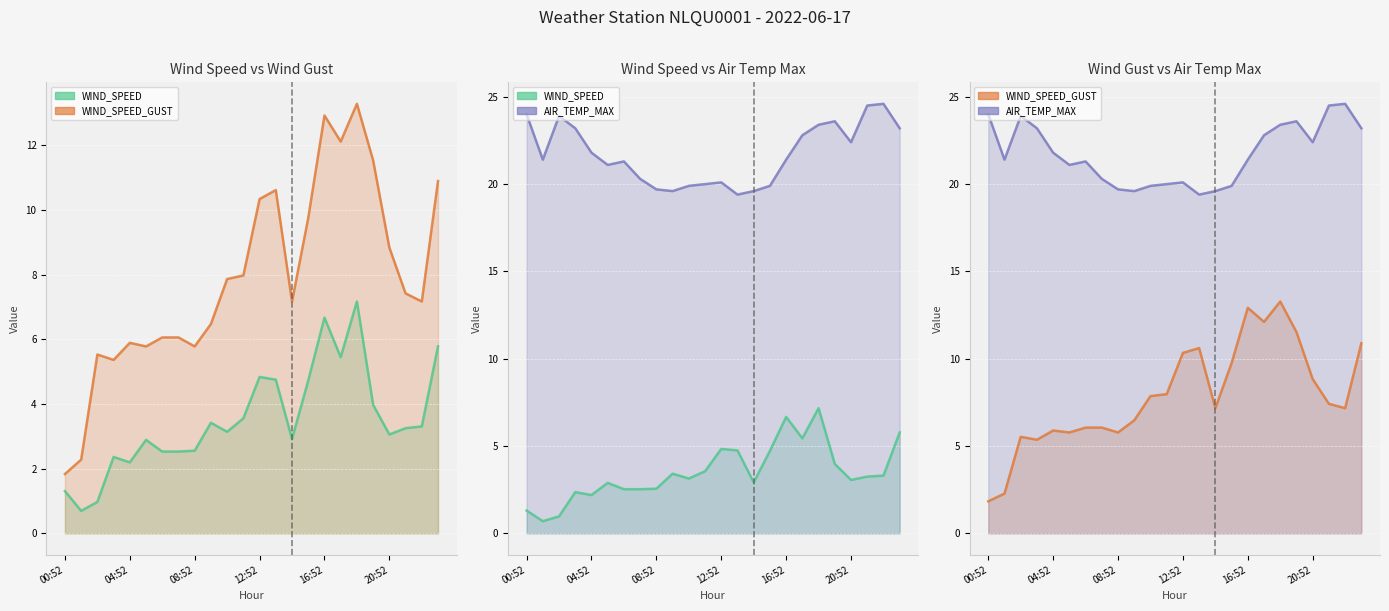

What is the difference between the second highest and second lowest values in the WIND_SPEED_GUST series?

10.6